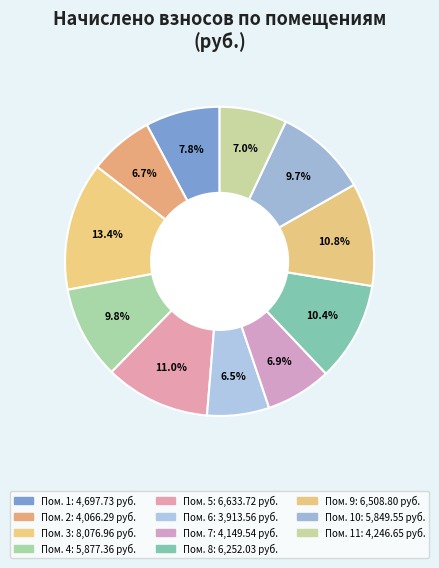

How many segments does this pie chart have?

11